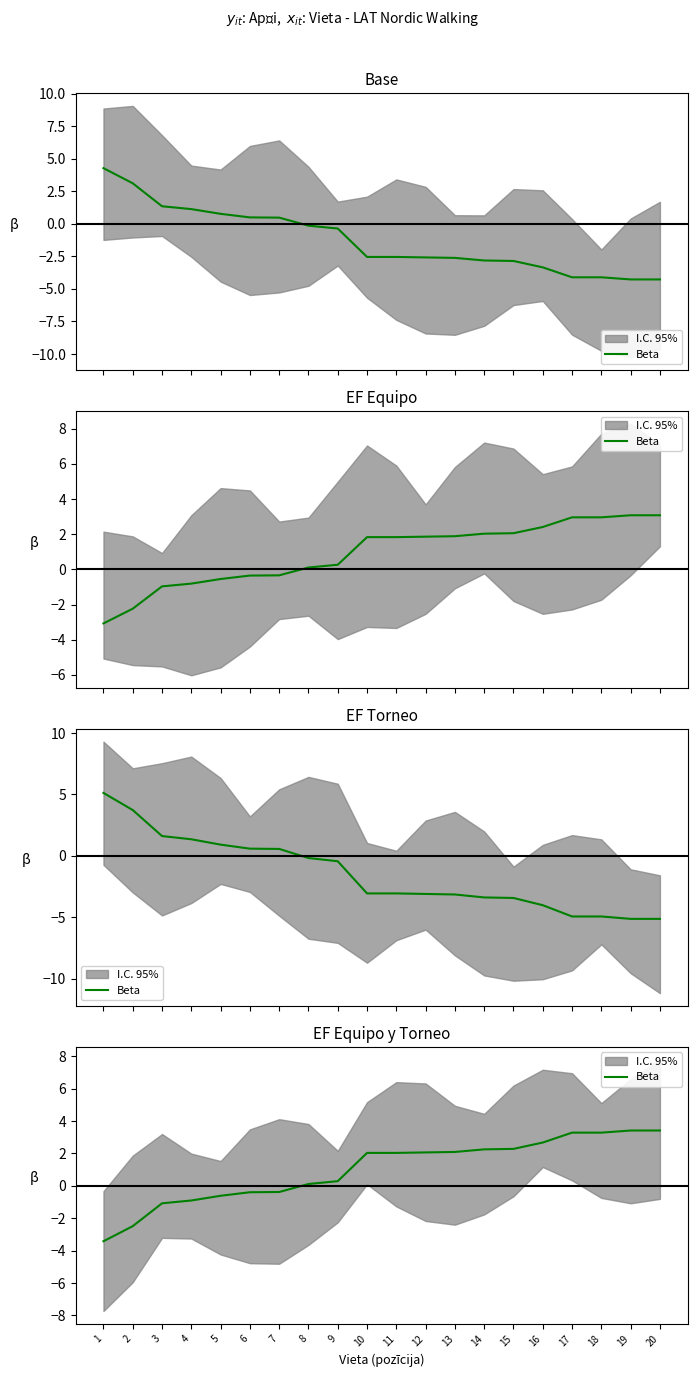

What is the value of the 17th point from the left?

3.3